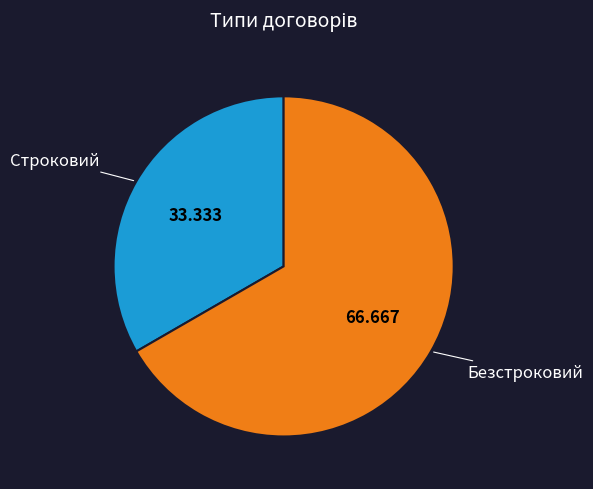

Does any single category account for the majority?

Yes